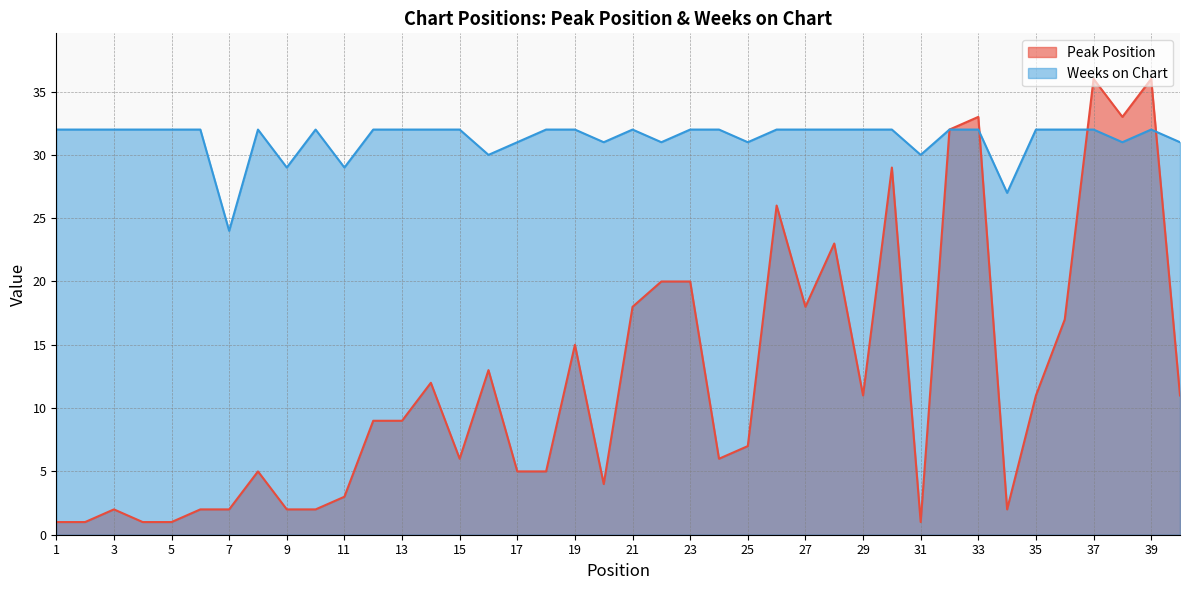

What is the sum of the Weeks on Chart values at 27 and 6?

64